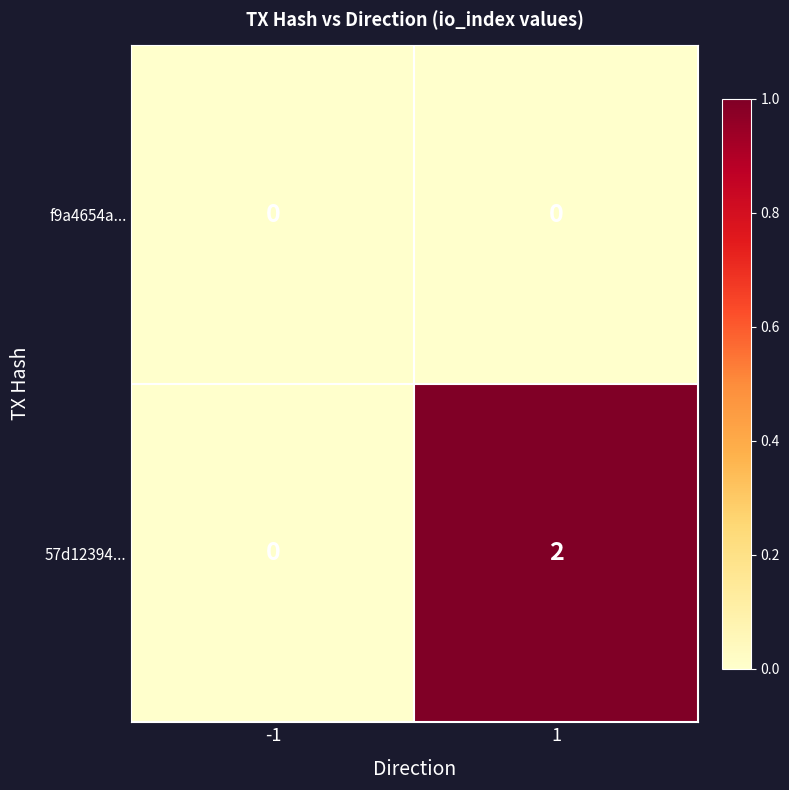

The value of 57d12394... at 1 is 2. True or false?

True